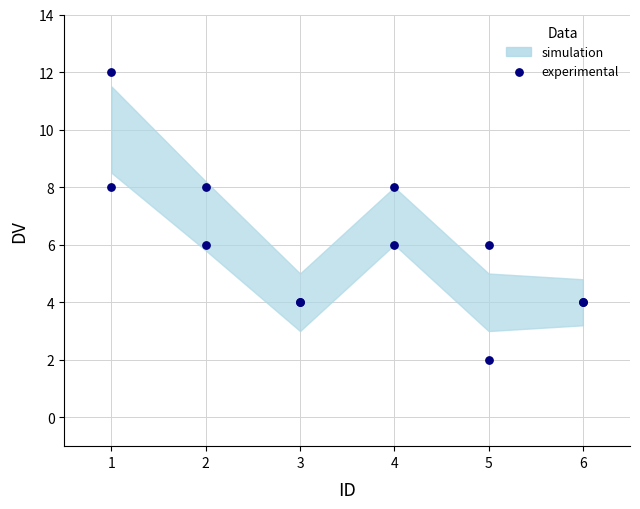

What is the change in value from 1 to 3?

-8